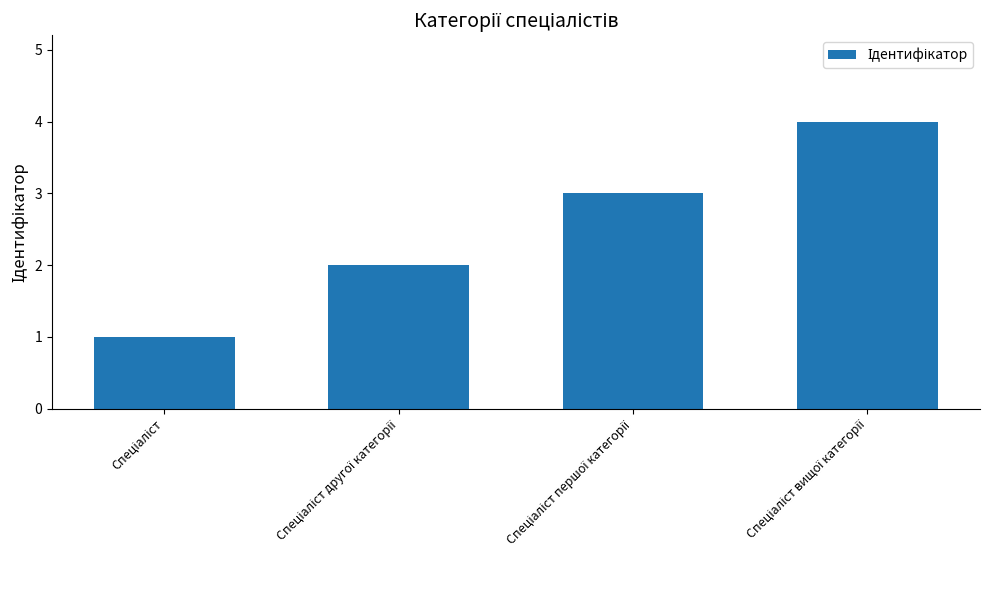

Reading left to right, list all the values displayed in this chart.

1	2	3	4